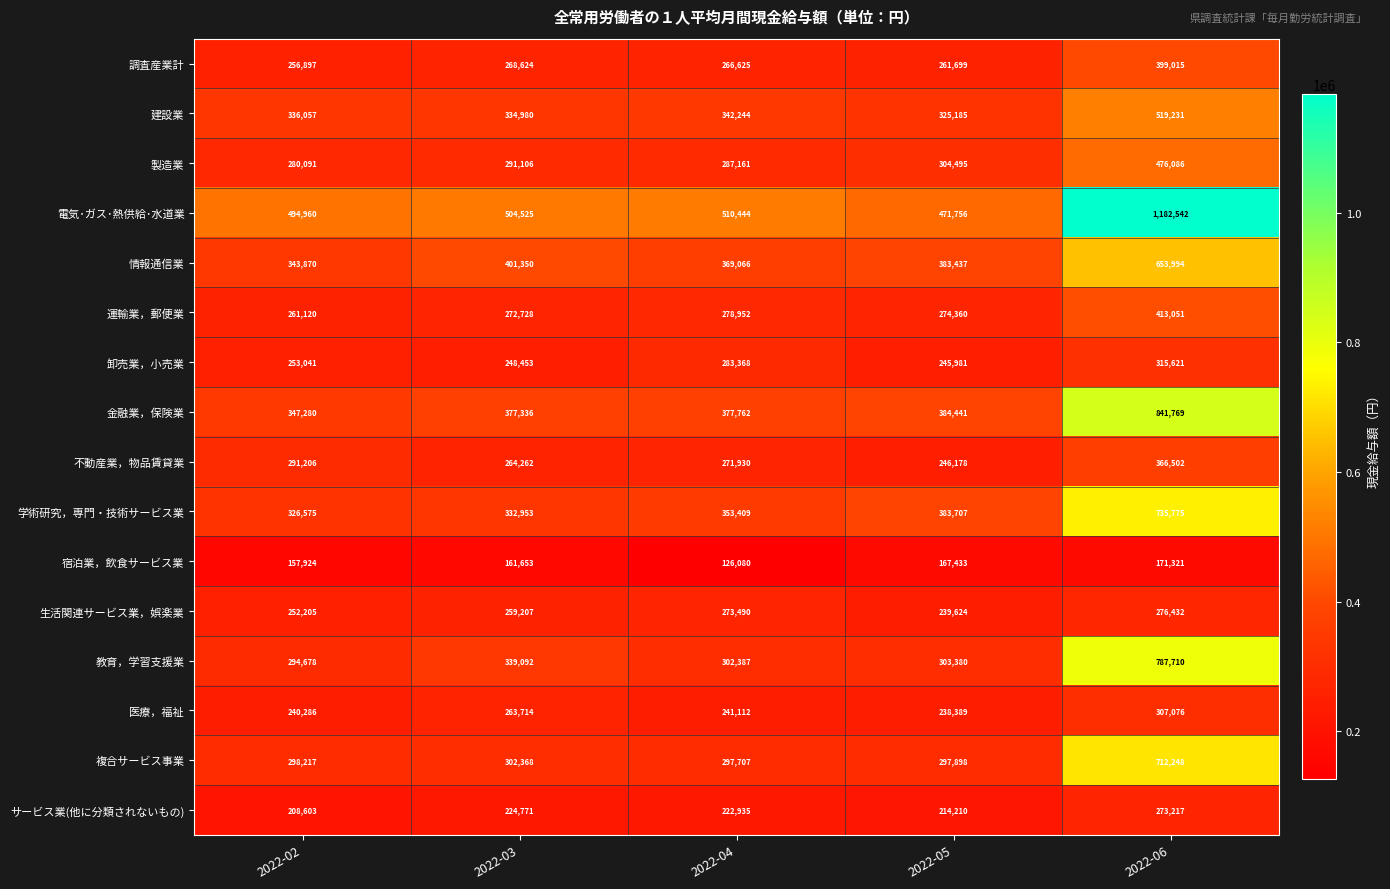

What is the average value of the 調査産業計 series?

290572